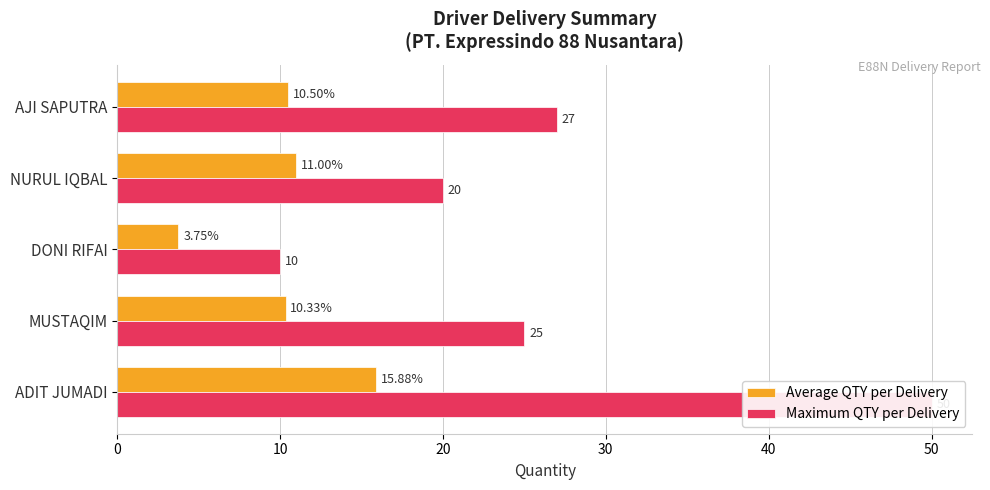

What is the total value across all series at 0?

65.9